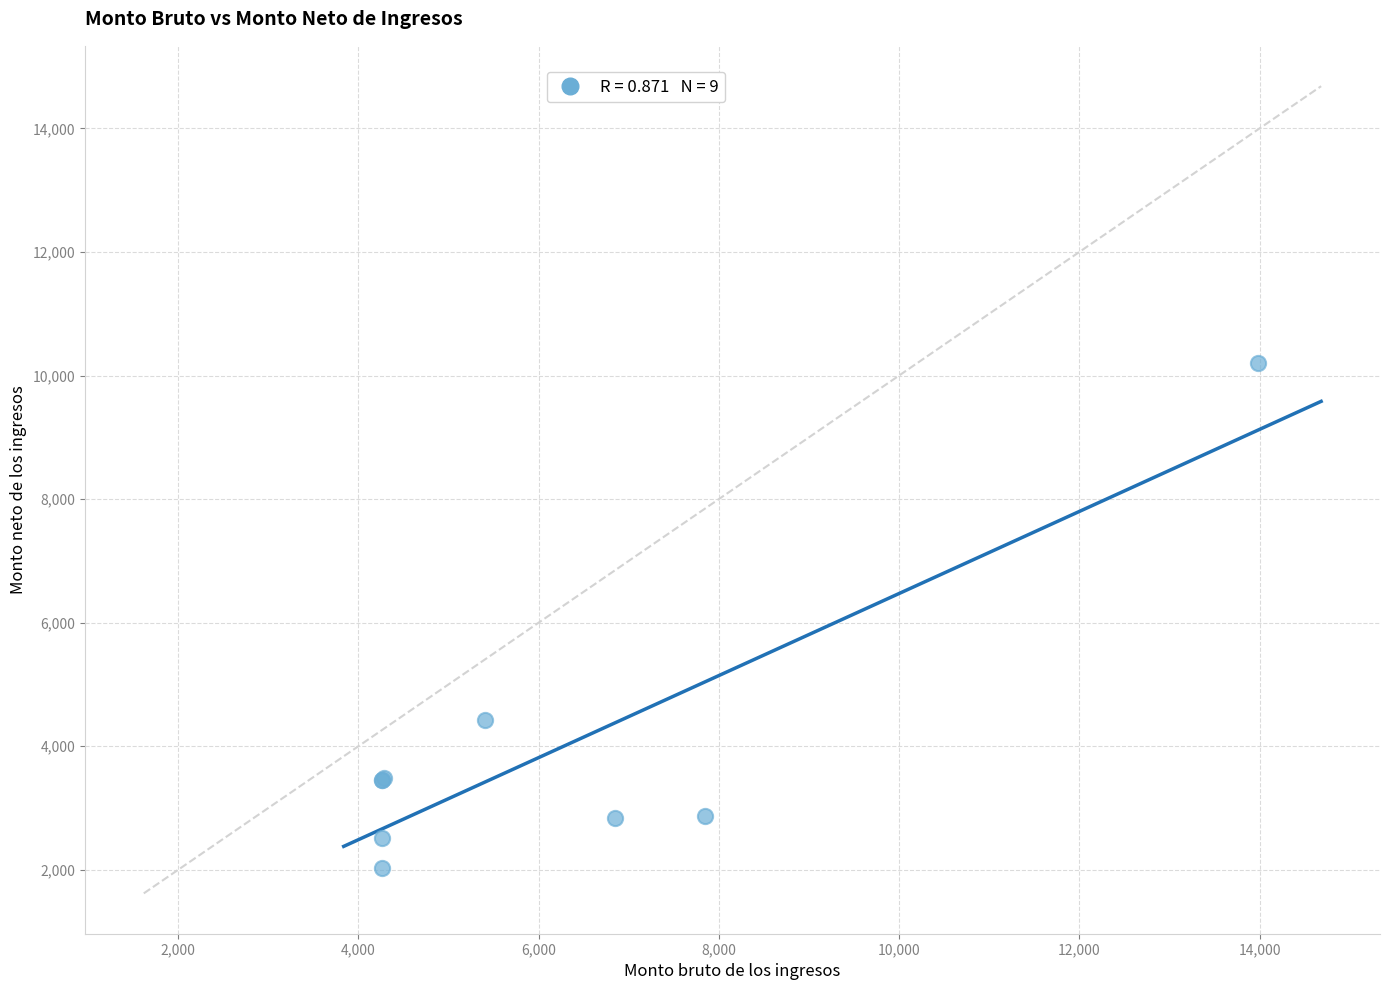

What Y value in the scatter plot is closest to 6114?

4421.1